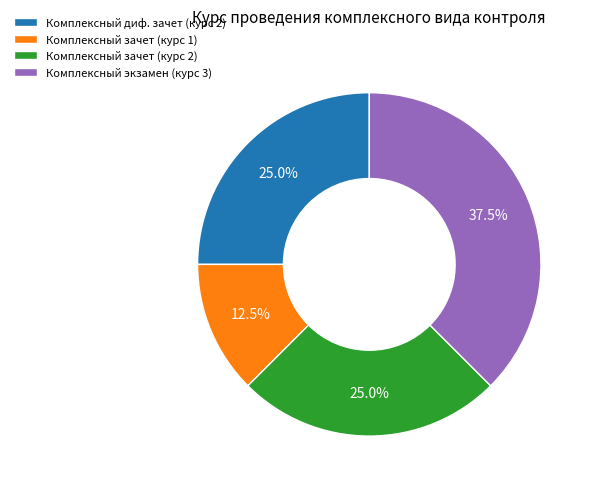

Between Комплексный зачет (курс 1) and Комплексный экзамен (курс 3), which is larger?

Комплексный экзамен (курс 3)